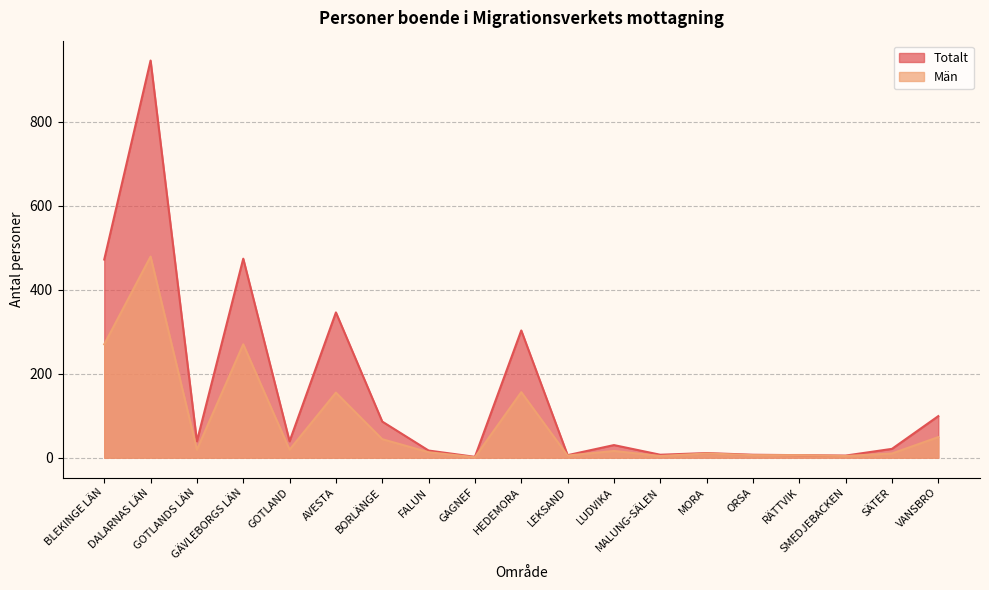

Reading right to left, list all the values displayed in this chart.

Totalt: VANSBRO=99	SÄTER=21	SMEDJEBACKEN=5	RÄTTVIK=6	ORSA=7	MORA=11	MALUNG-SÄLEN=7	LUDVIKA=30	LEKSAND=6	HEDEMORA=303	GAGNEF=2	FALUN=17	BORLÄNGE=86	AVESTA=346	GOTLAND=39	GÄVLEBORGS LÄN=474	GOTLANDS LÄN=39	DALARNAS LÄN=946	BLEKINGE LÄN=472
Män: VANSBRO=49	SÄTER=10	SMEDJEBACKEN=4	RÄTTVIK=6	ORSA=6	MORA=10	MALUNG-SÄLEN=4	LUDVIKA=16	LEKSAND=5	HEDEMORA=156	GAGNEF=1	FALUN=13	BORLÄNGE=44	AVESTA=155	GOTLAND=19	GÄVLEBORGS LÄN=270	GOTLANDS LÄN=19	DALARNAS LÄN=479	BLEKINGE LÄN=270